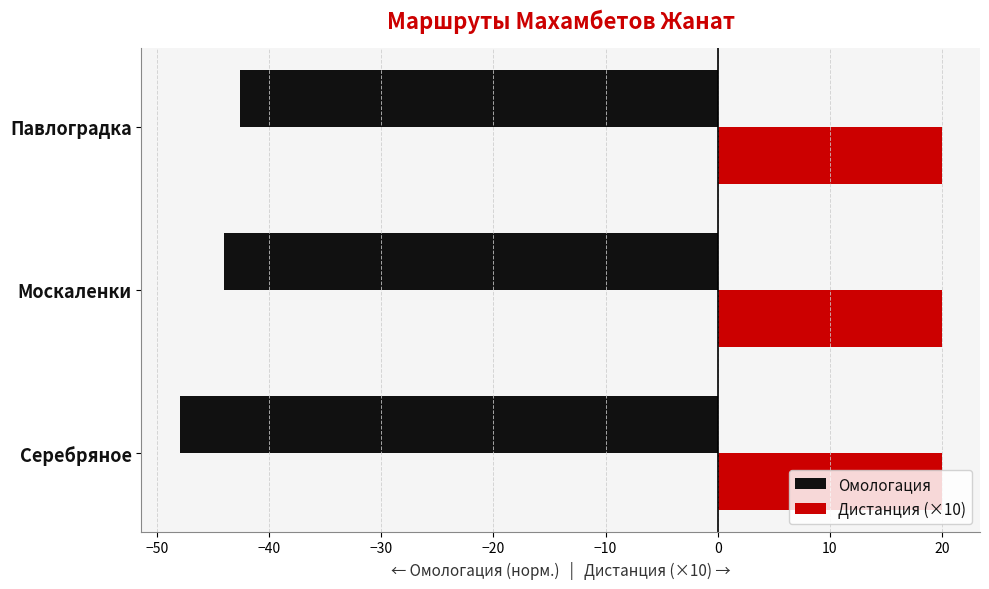

What is the spread (max minus min) of values at Москаленки?

64.0